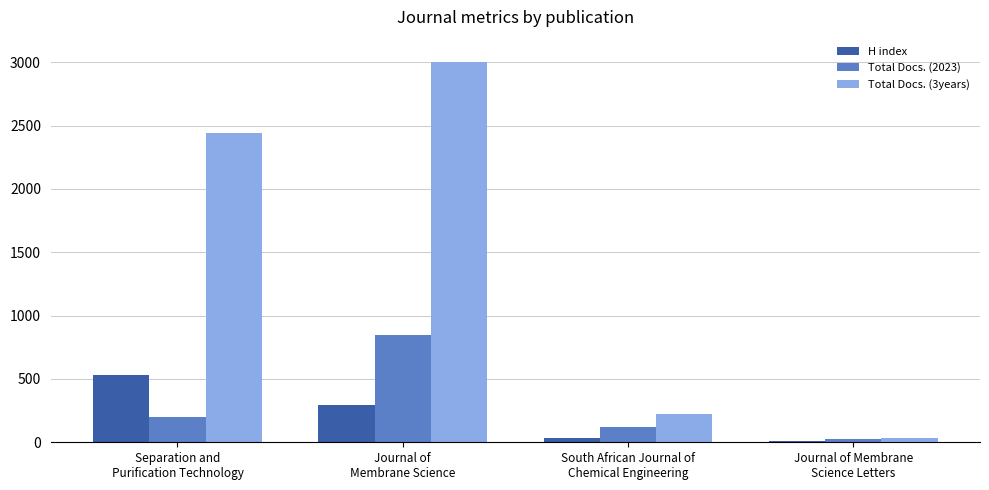

What is the maximum value for H index?

533